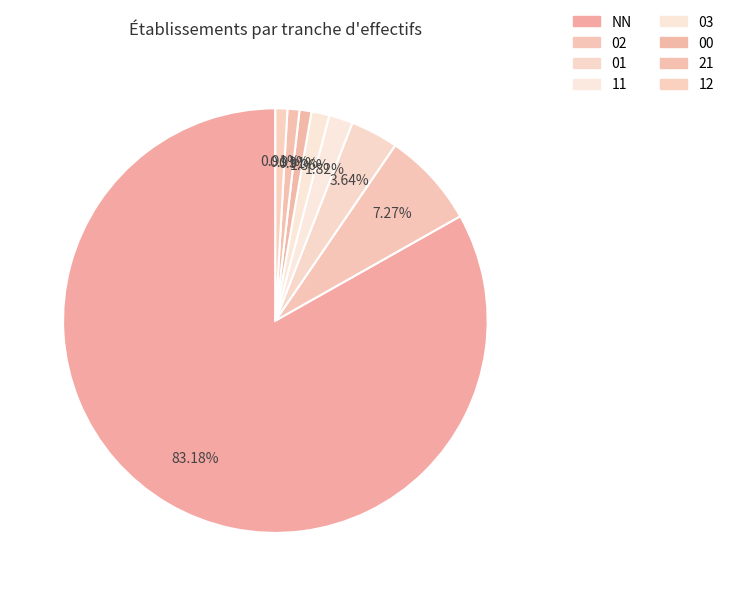

How many slices are in this pie chart?

8